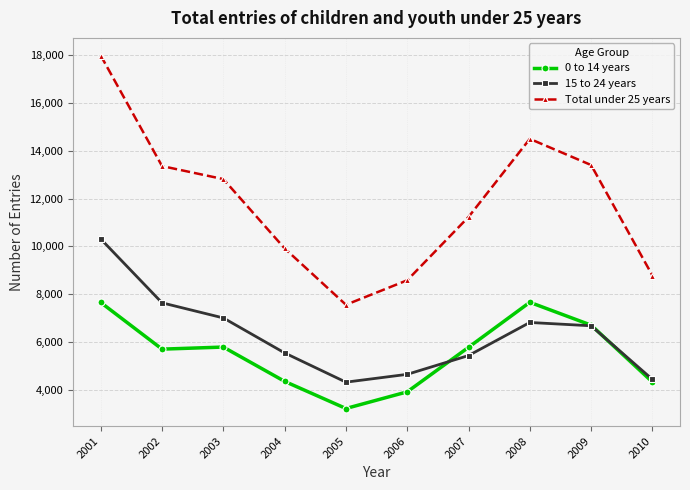

What is the value of the 0 to 14 years point at the 4th from the left?

4365